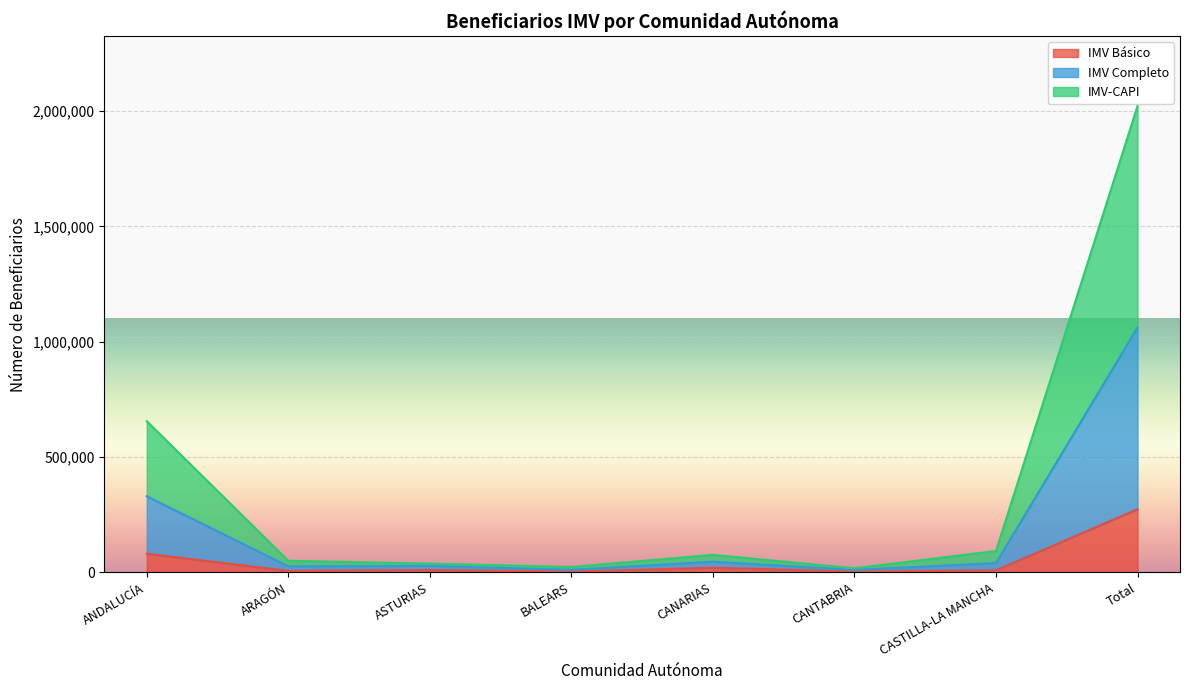

What is the spread (max minus min) of values at CANTABRIA?

14269